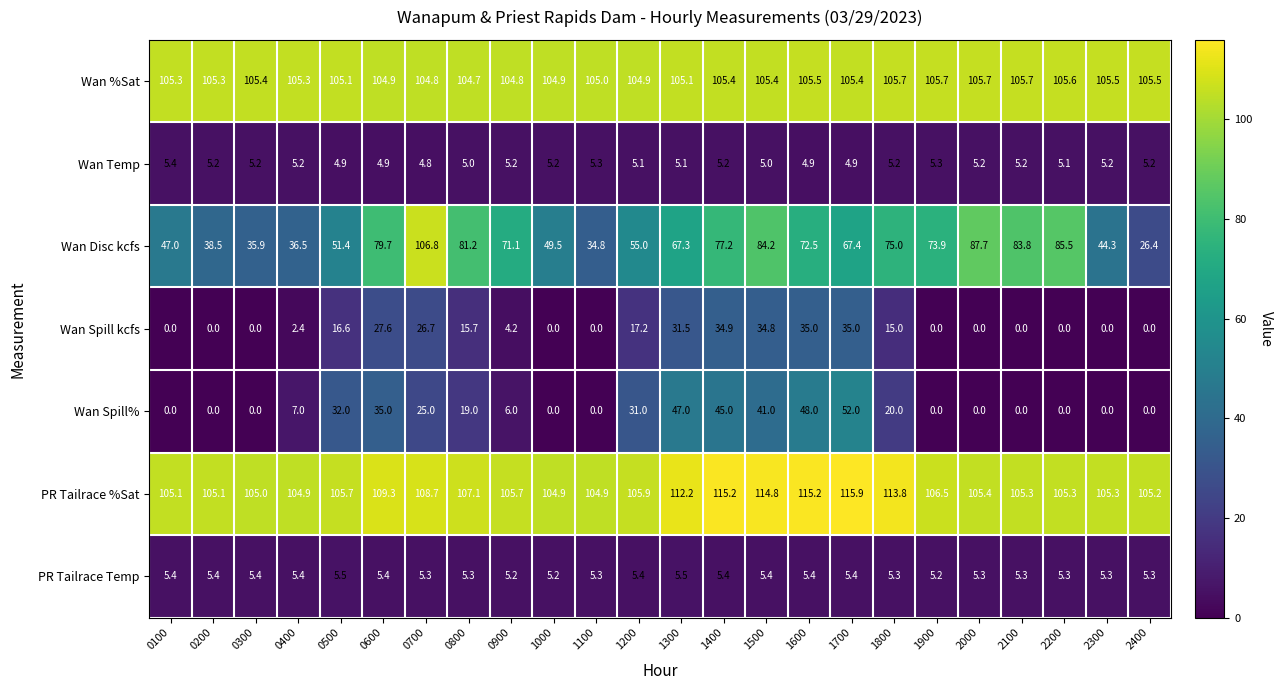

At which category is the sum across all series the highest?

1500